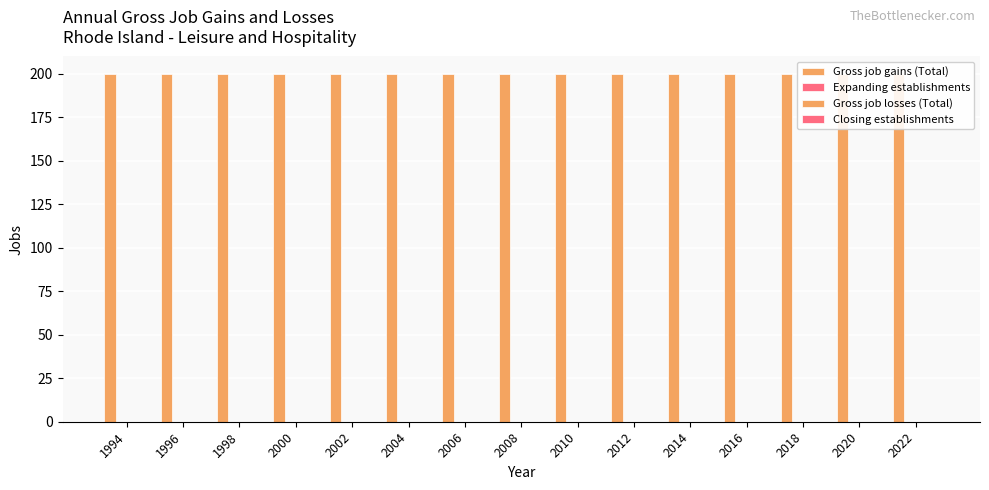

At which label does Gross job losses (Total) reach its peak?

1994